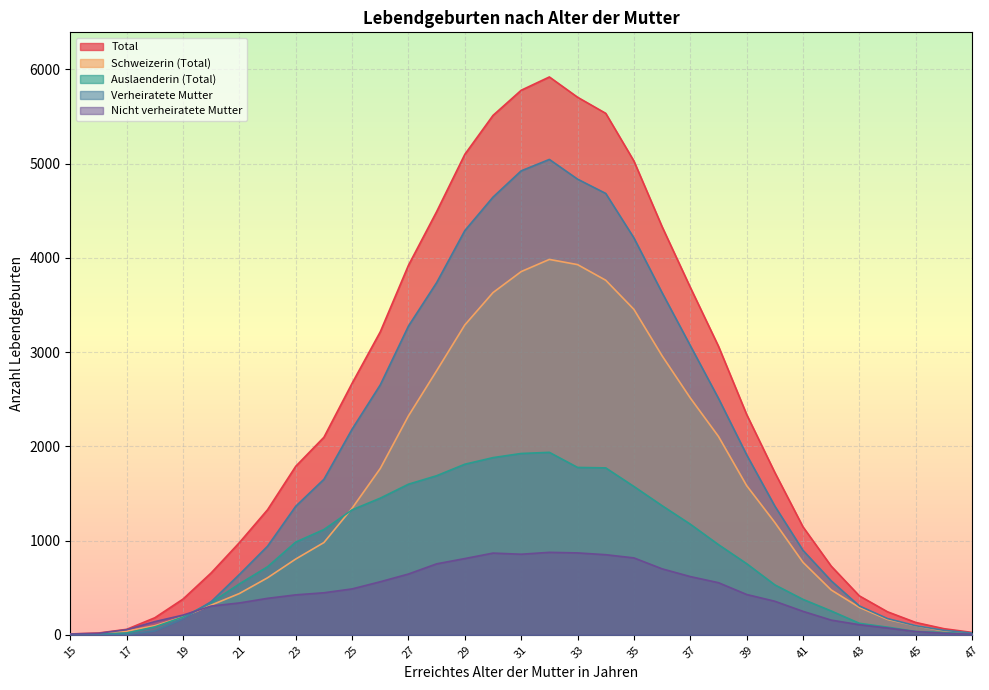

Count the number of data series in this chart.

5